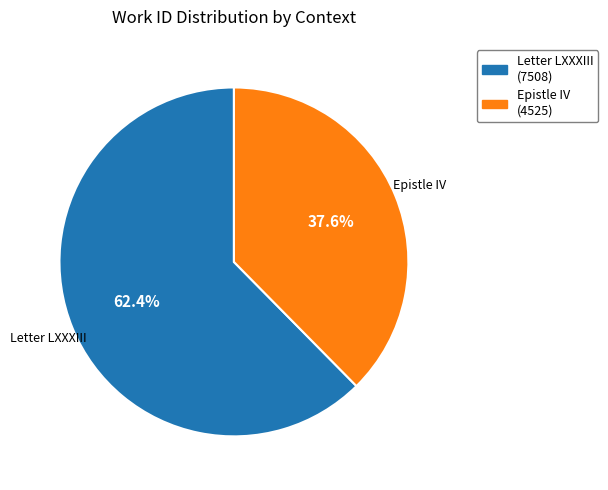

How much of the chart is everything except Letter LXXXIII?

37.6%